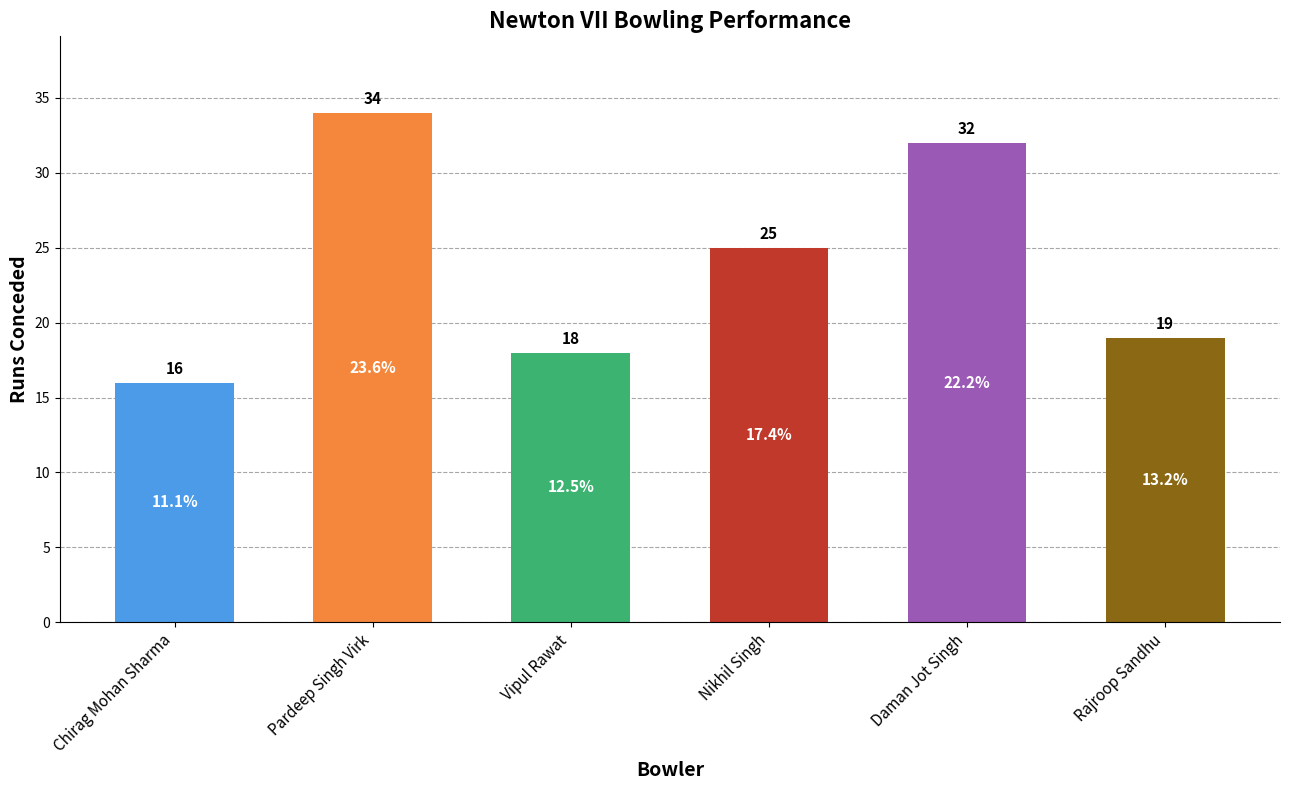

What is the sum of all values?

144